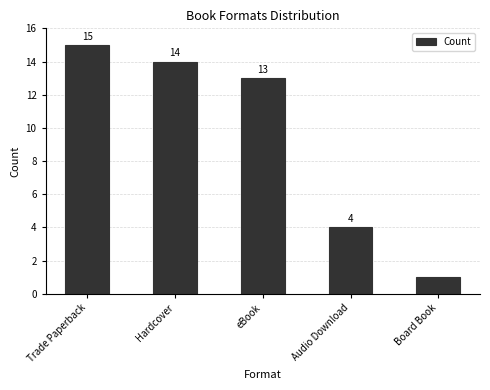

How many series are shown in this chart?

1